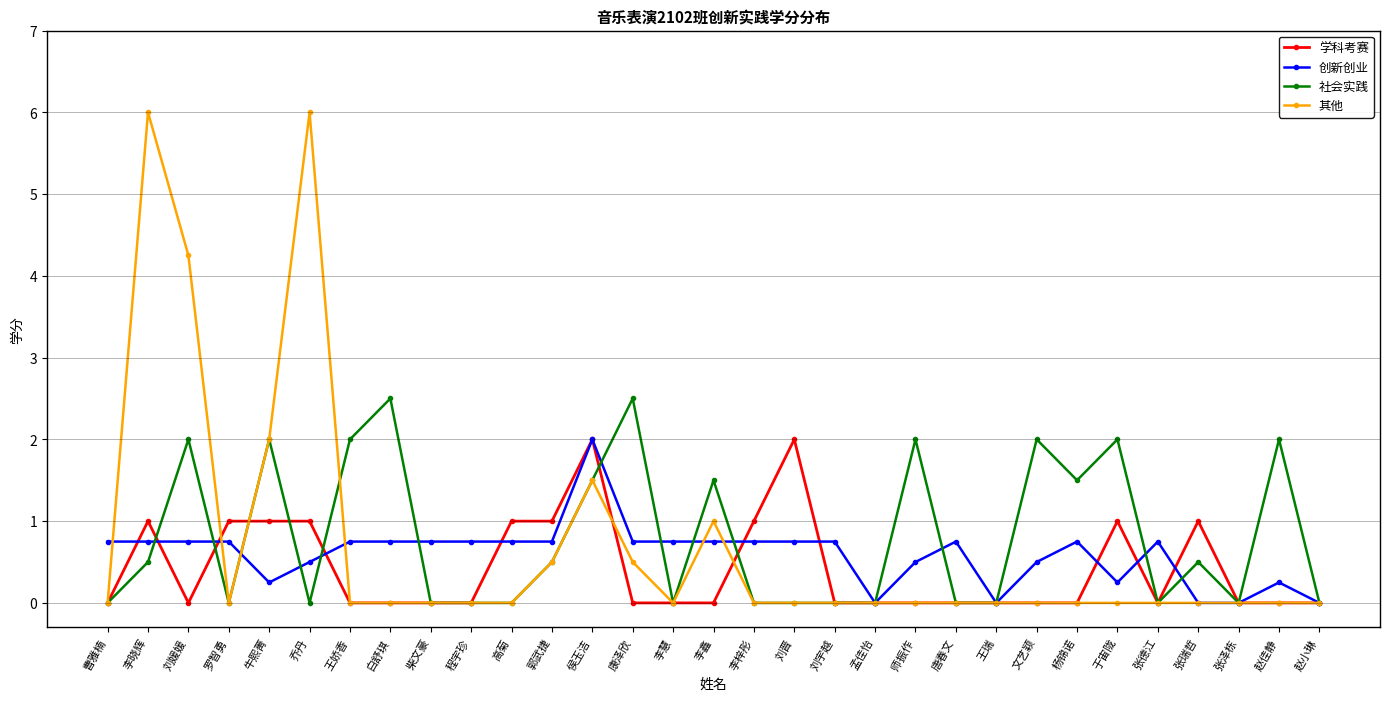

At which category does 其他 reach its first local peak?

李晓辉